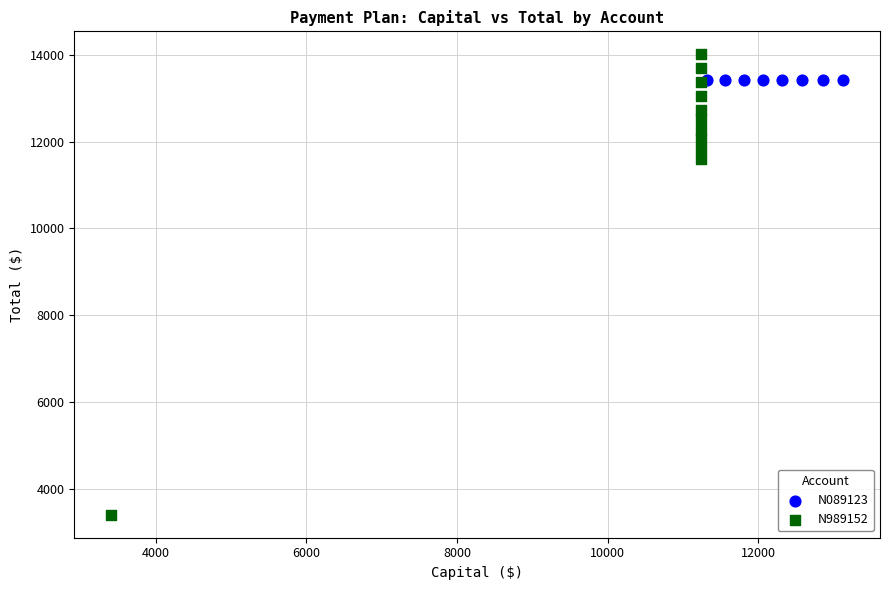

Which series contains the highest Y value?

N989152